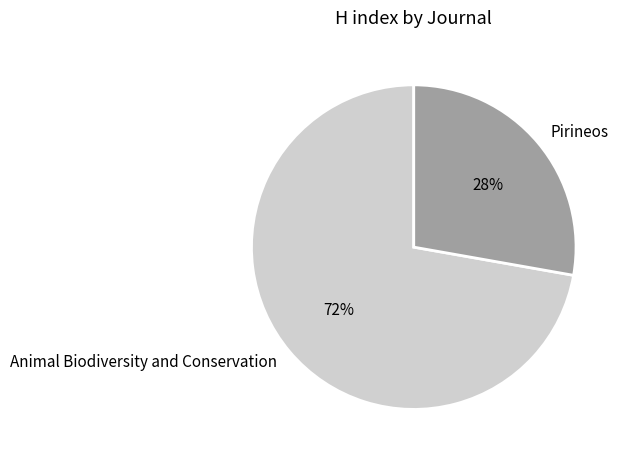

Rank the categories by value from lowest to highest.

Pirineos, Animal Biodiversity and Conservation